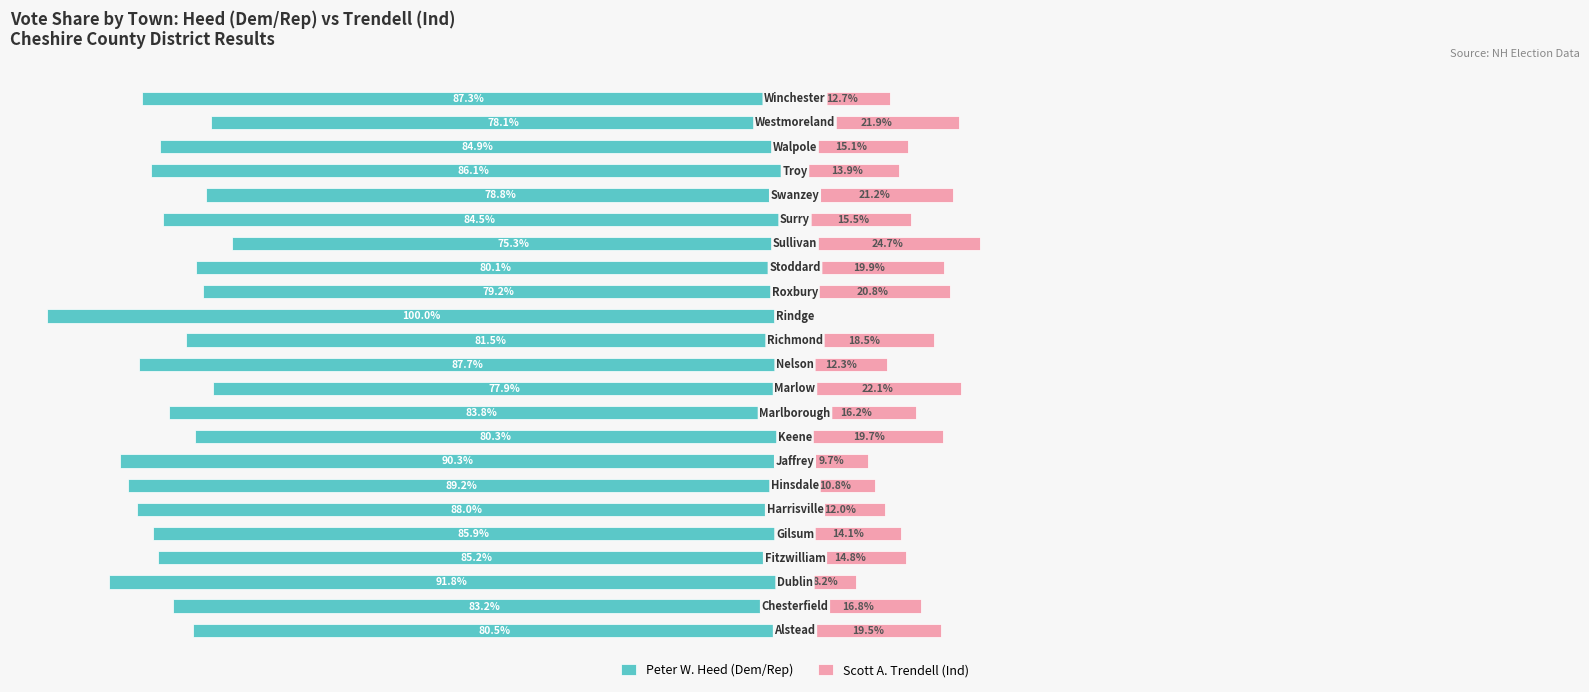

What is the average value of the Scott A. Trendell (Ind) series?

15.7